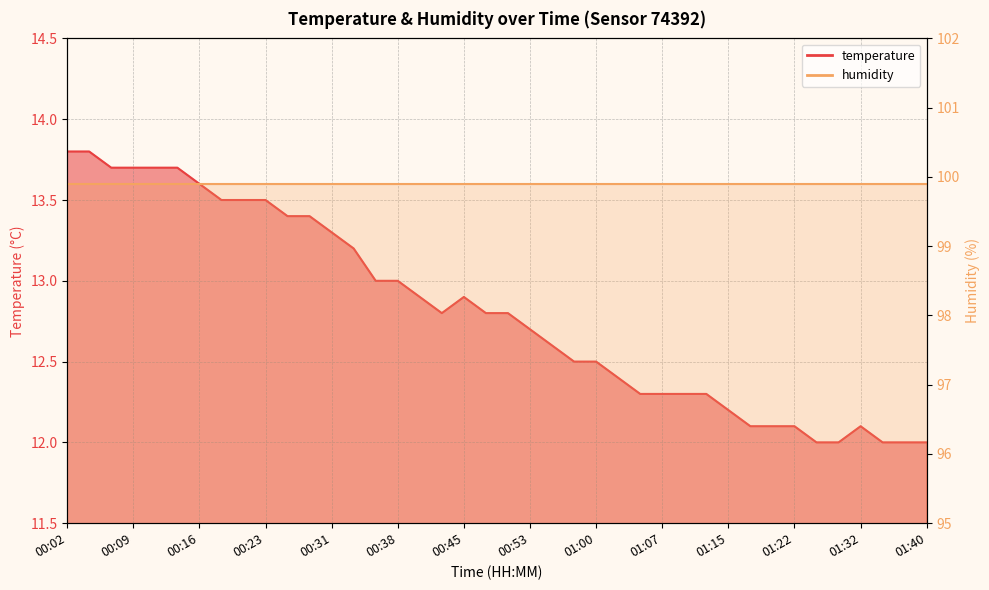

Which label corresponds to the smallest value in the chart?

01:24